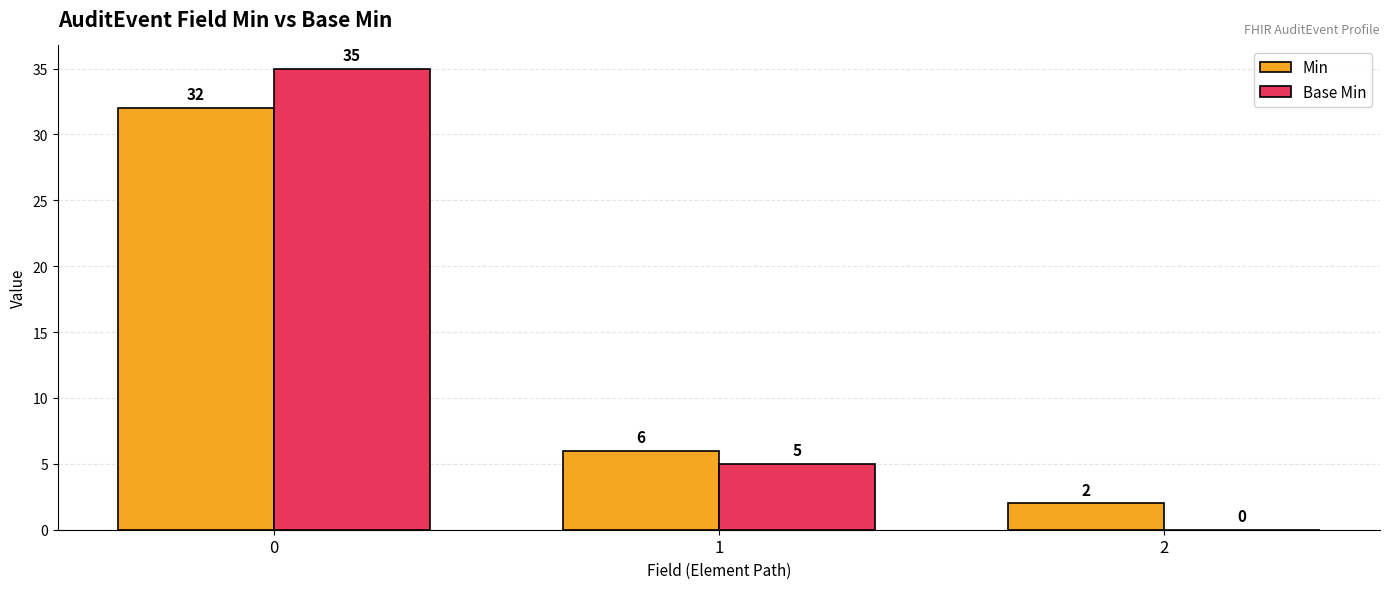

Reading left to right, transcribe all the data shown in this chart.

Min: 0=32	1=6	2=2
Base Min: 0=35	1=5	2=0